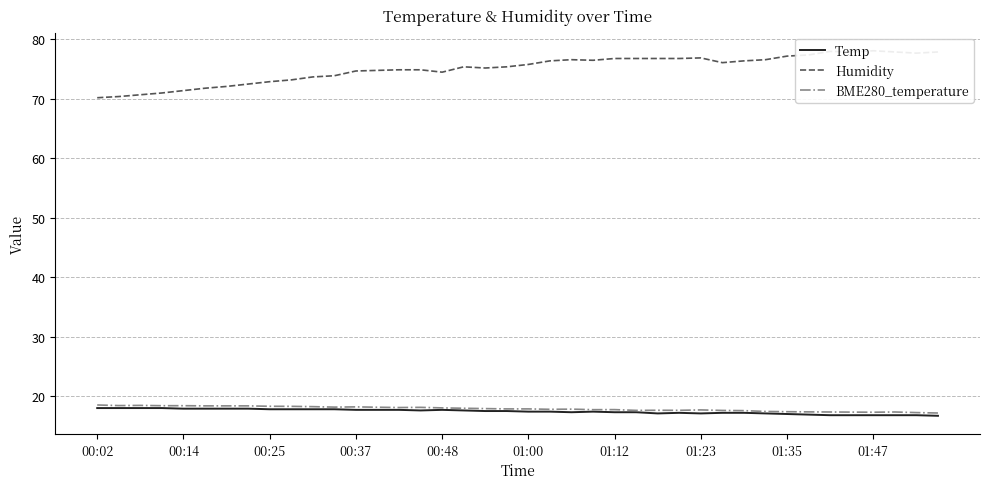

The value of Temp at 01:23 is 27.4. True or false?

False